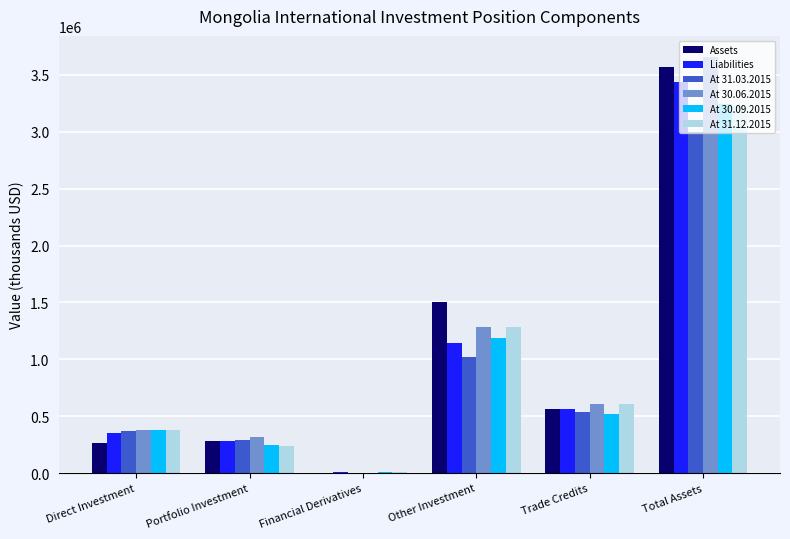

At which category does the chart reach its peak across all series?

Total Assets